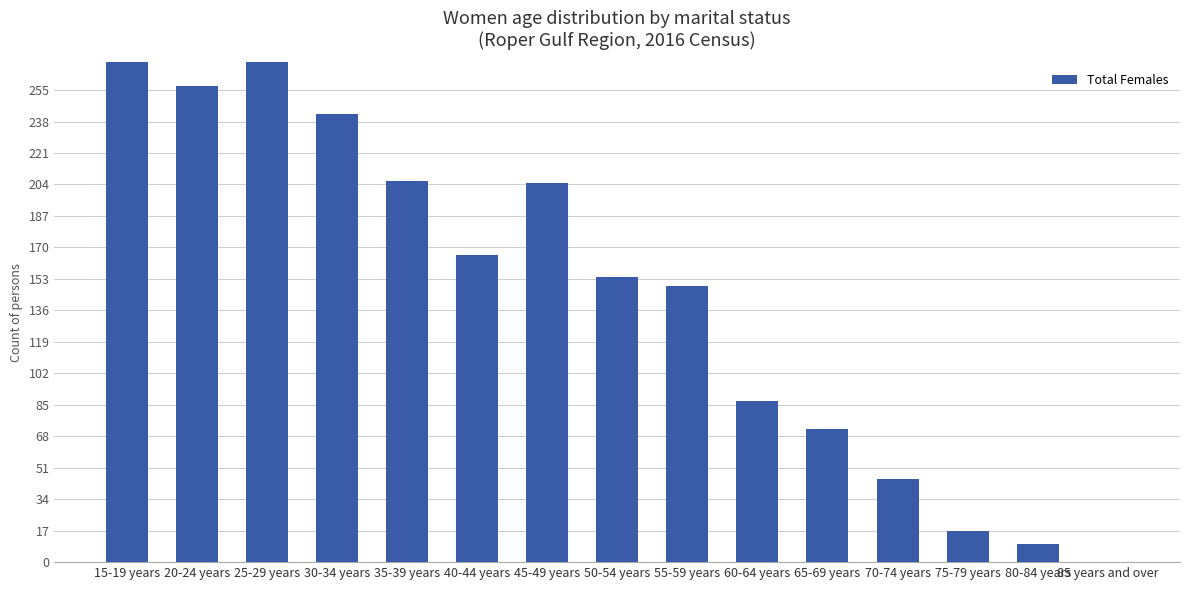

How many values exceed 154?

7